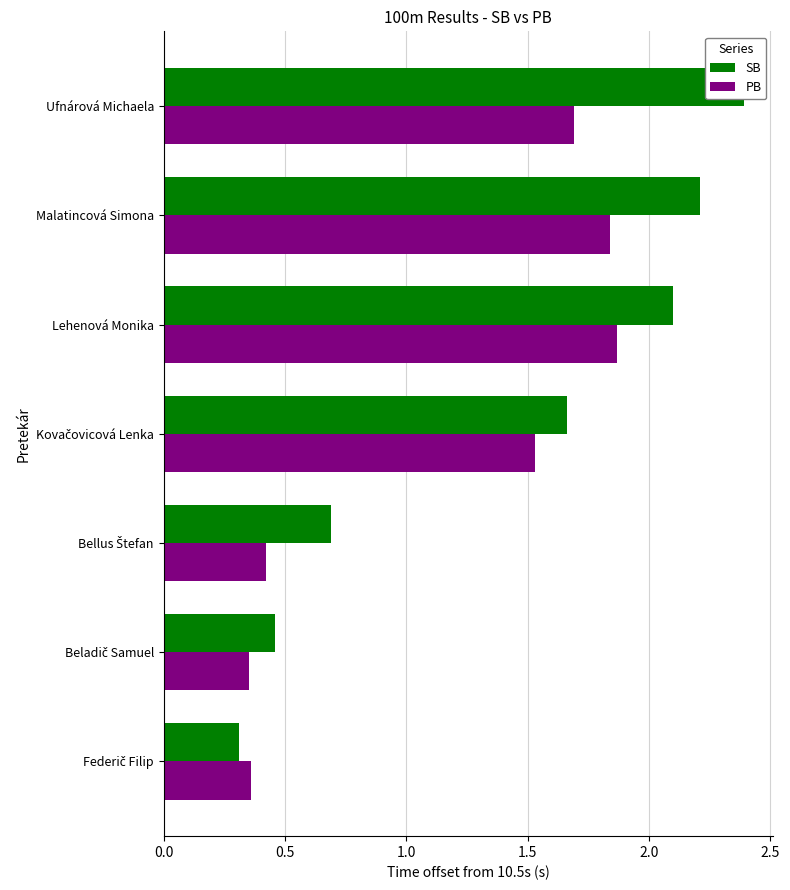

List the series in order of their peak value, lowest first.

PB, SB